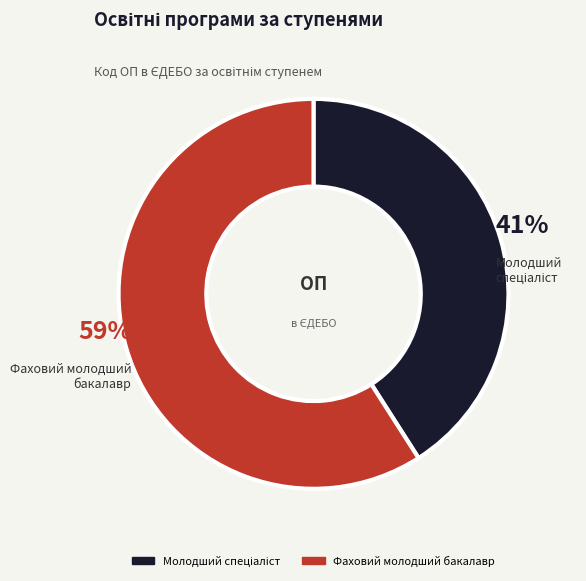

Count the number of slices in the pie.

2